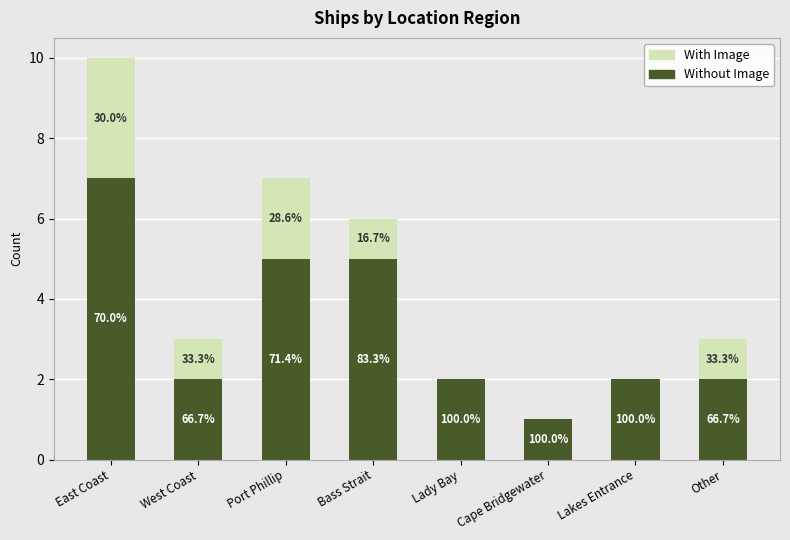

What is the label of the 8th bar from the right?

East Coast